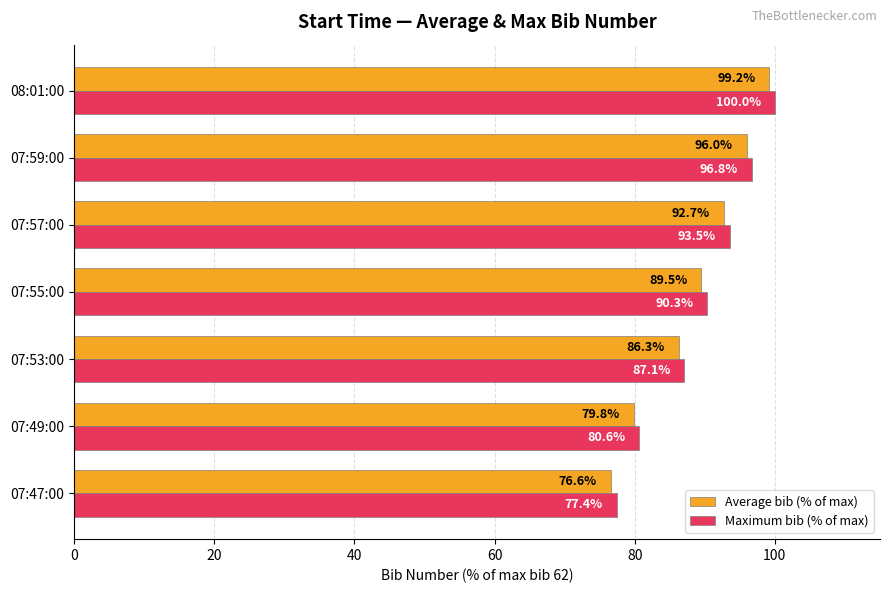

Is it true that Average bib (% of max) equals 79.8 at 07:49:00?

True